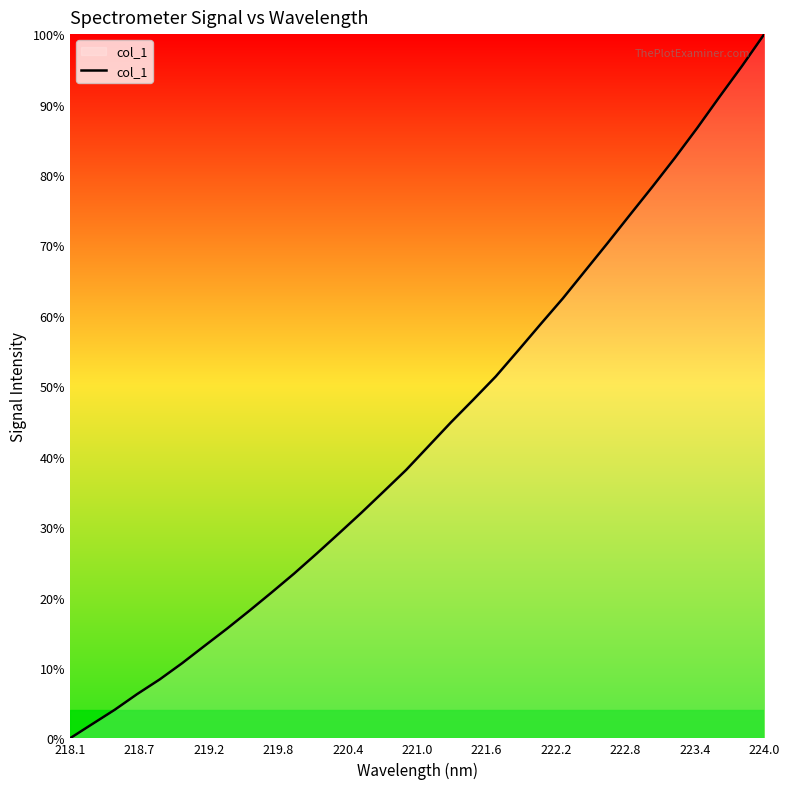

Is this an area chart (filled region under the line)?

Yes